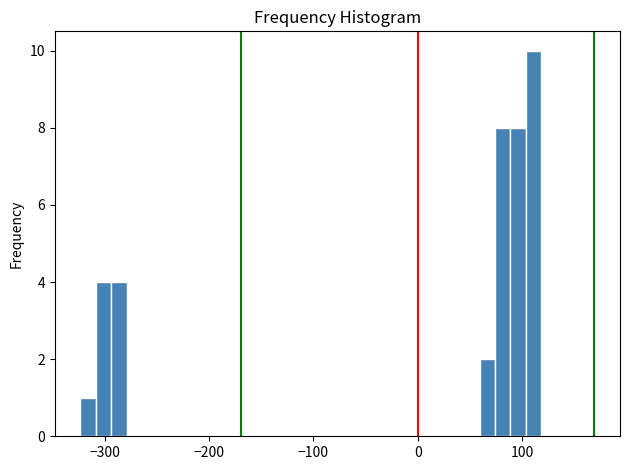

Read against the x-axis, roughly where is the centre of the tallest bar?

110